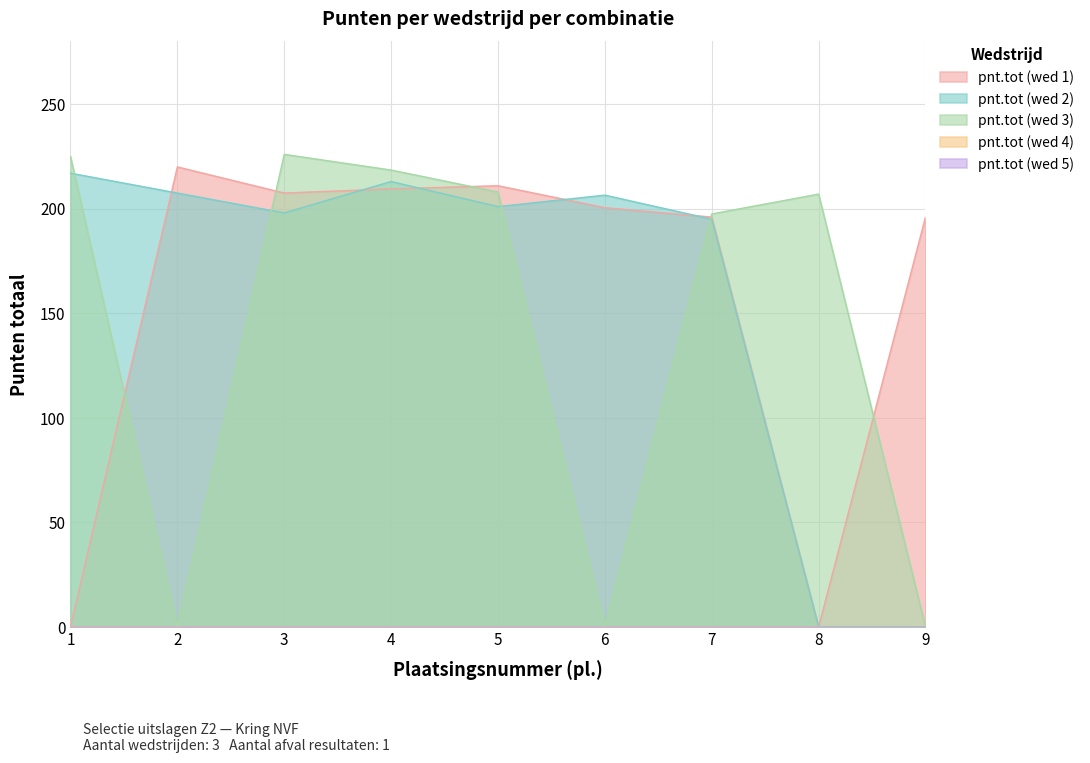

At 1, list the series in order from largest to smallest.

pnt.tot (wed 3), pnt.tot (wed 2), pnt.tot (wed 1)